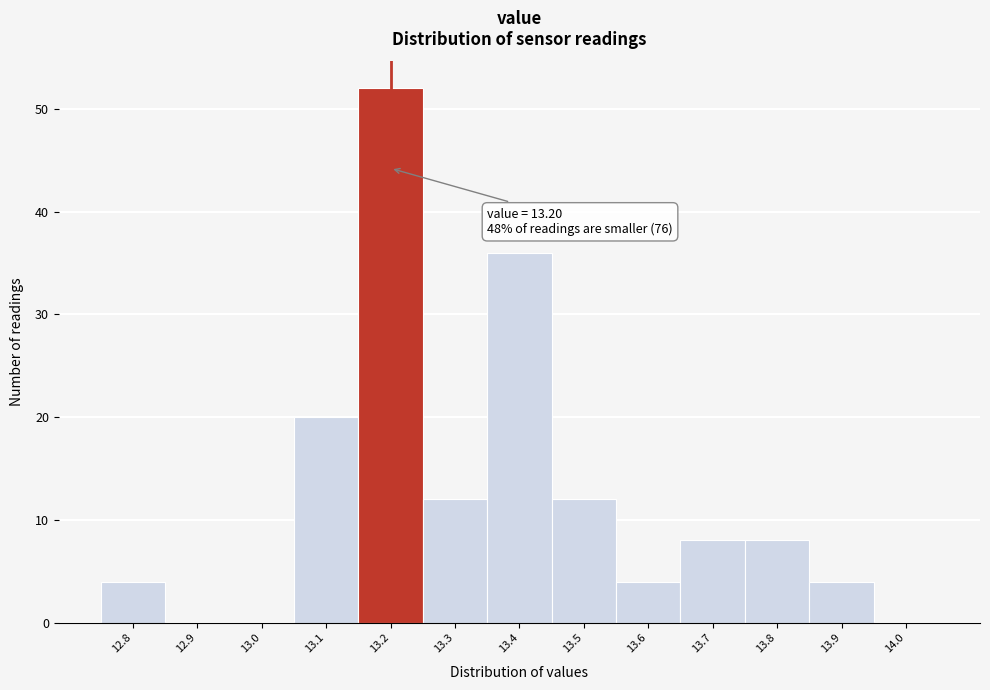

Which range on the x-axis has the tallest bar?

13.15 to 13.25